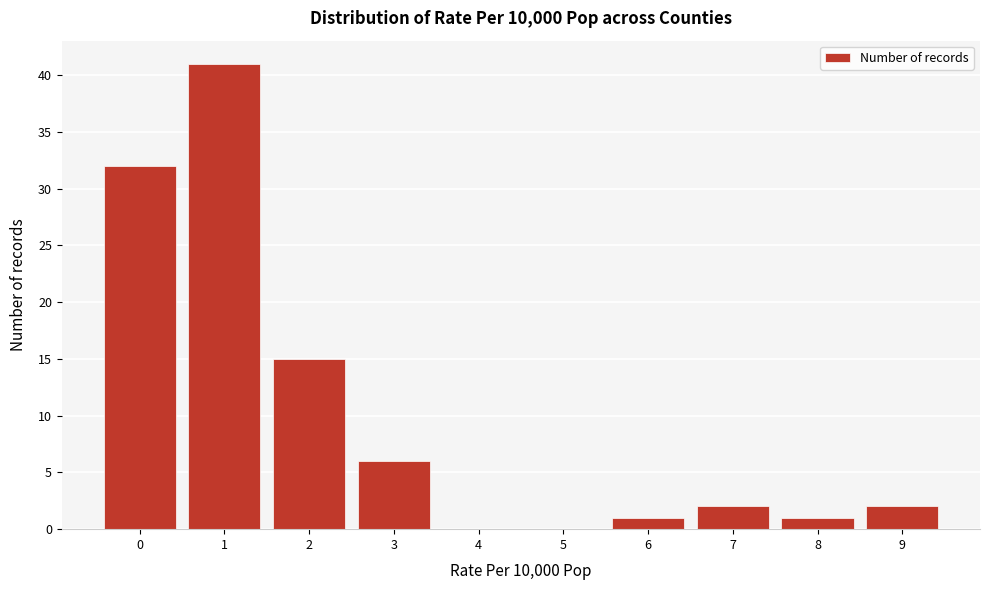

Reading right to left, list all the values displayed in this chart.

9=2	8=1	7=2	6=1	5=0	4=0	3=6	2=15	1=41	0=32